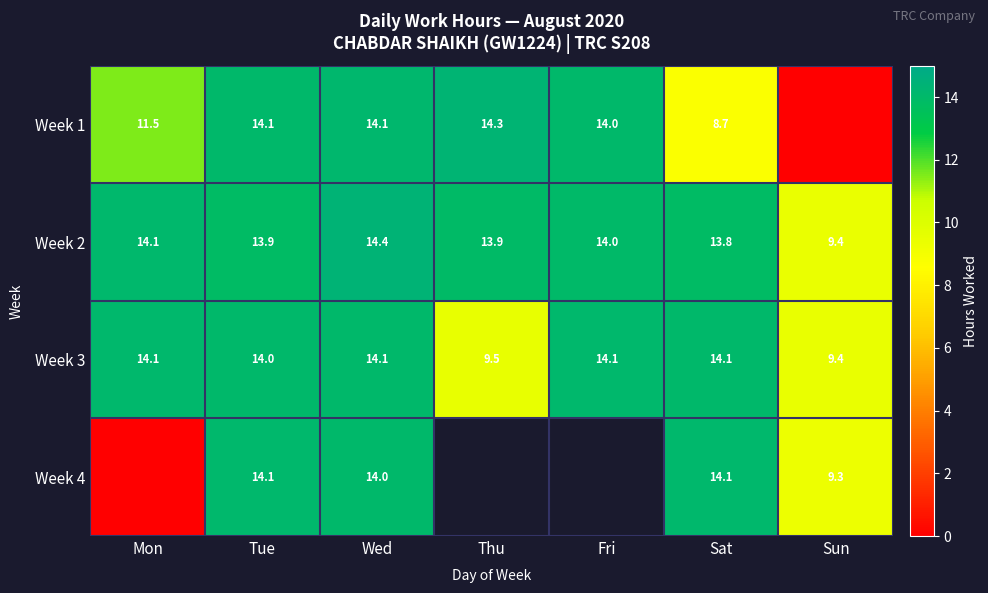

What is the sum of the Week 2 values at Fri and Mon?

28.1